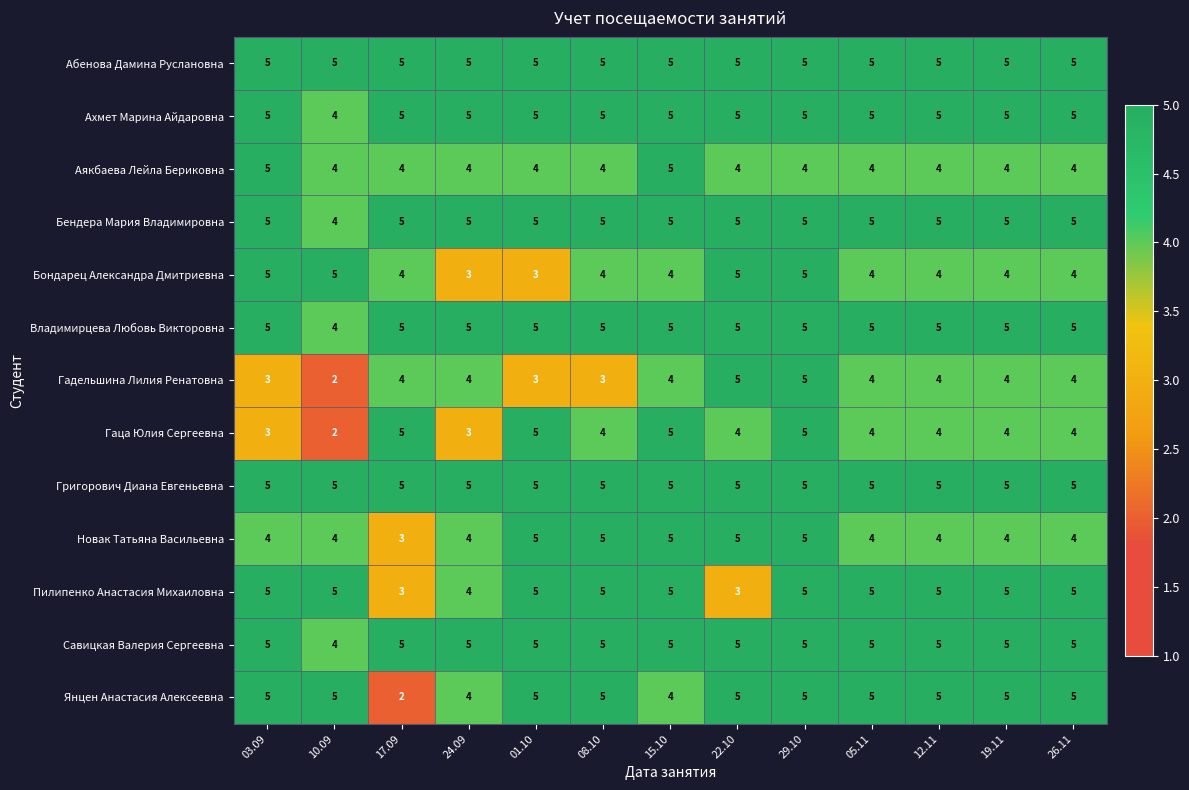

What is the average value of the Гаца Юлия Сергеевна series?

4